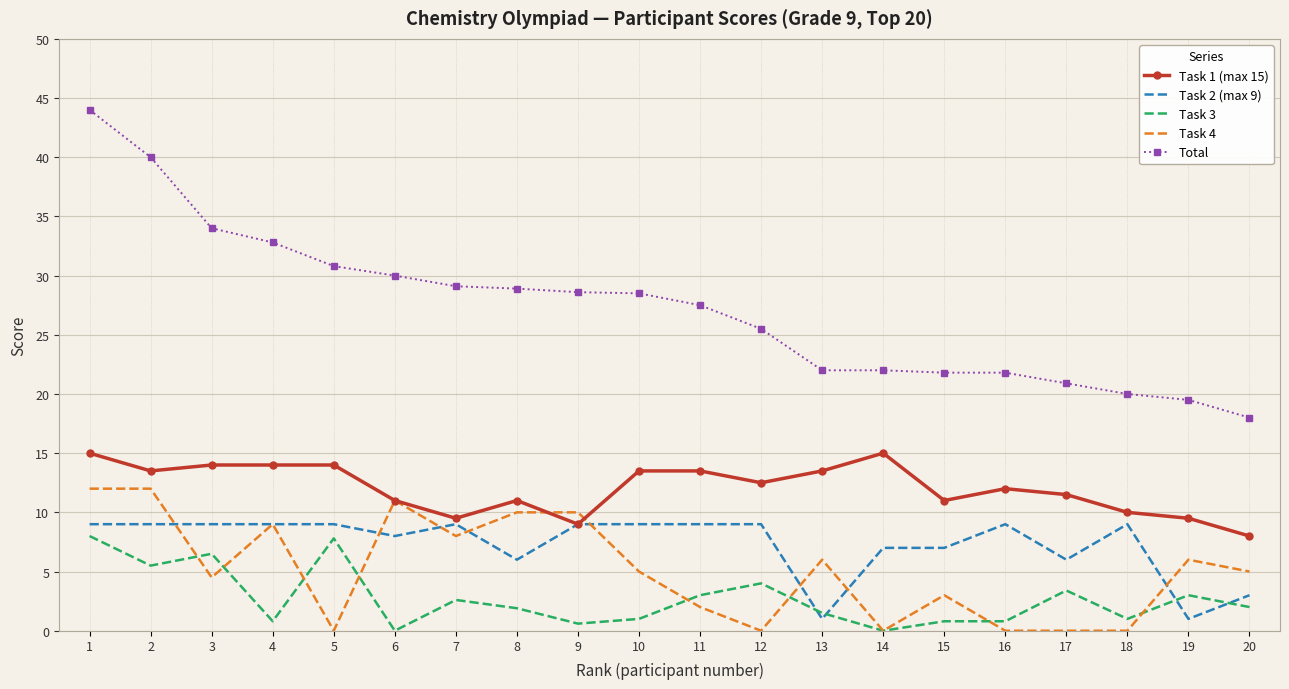

Rank the series at 12 from lowest to highest value.

Task 4, Task 3, Task 2 (max 9), Task 1 (max 15), Total